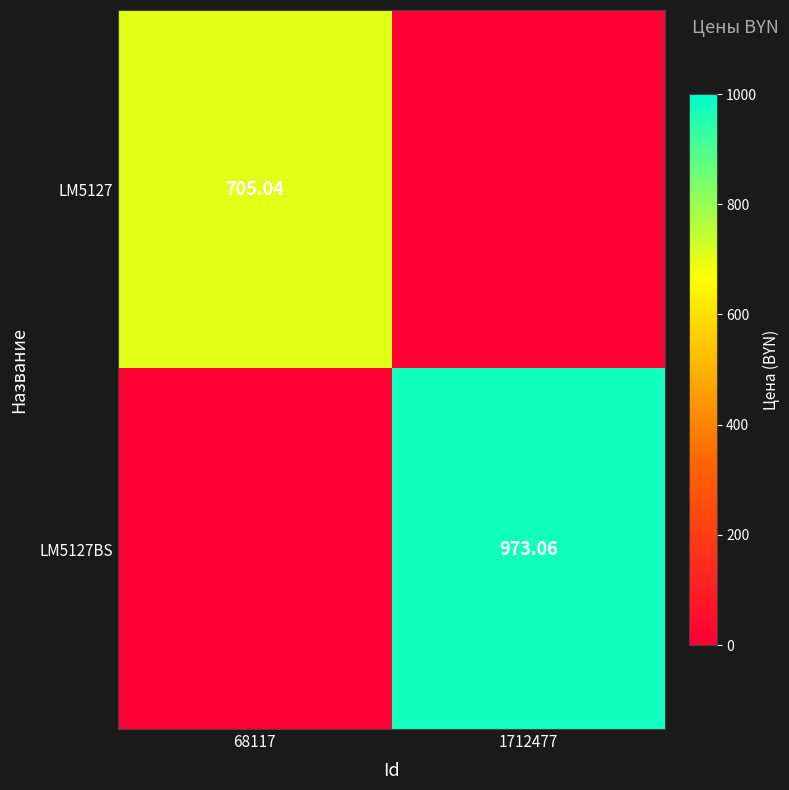

Count the number of data series in this chart.

2